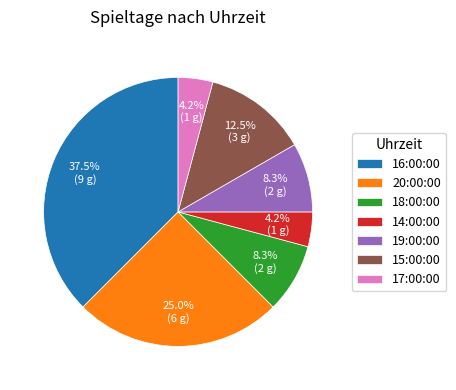

Count the number of slices in the pie.

7